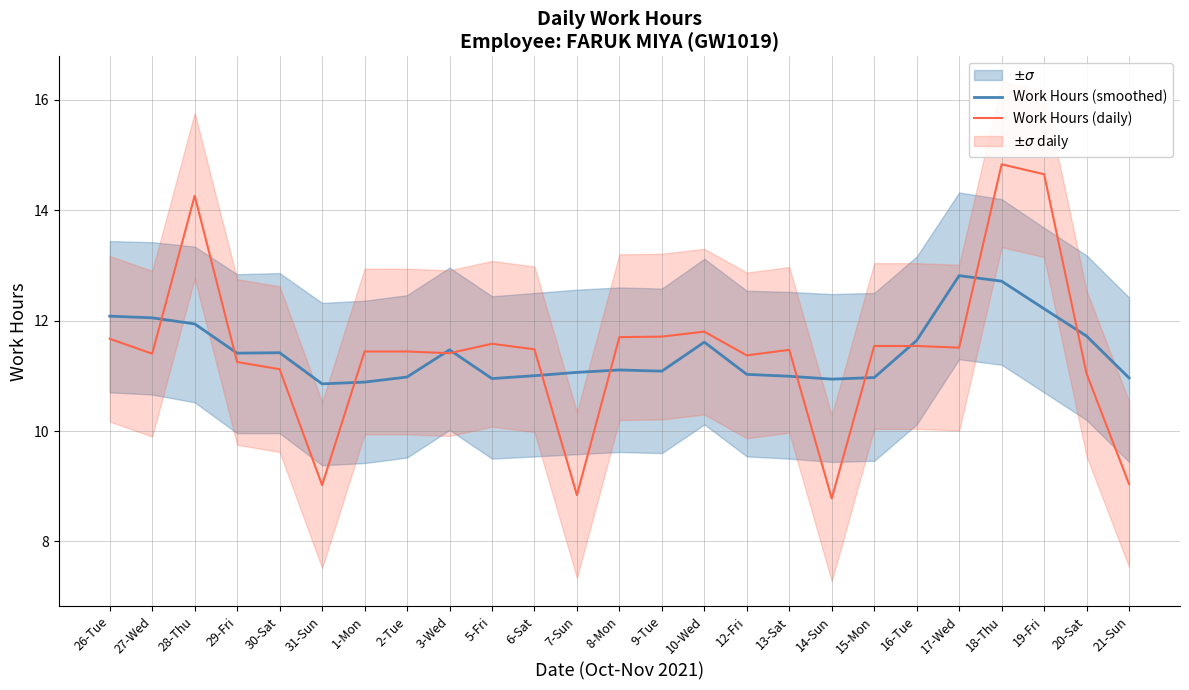

What are all the series names shown in the legend?

Work Hours (smoothed), Work Hours (daily)